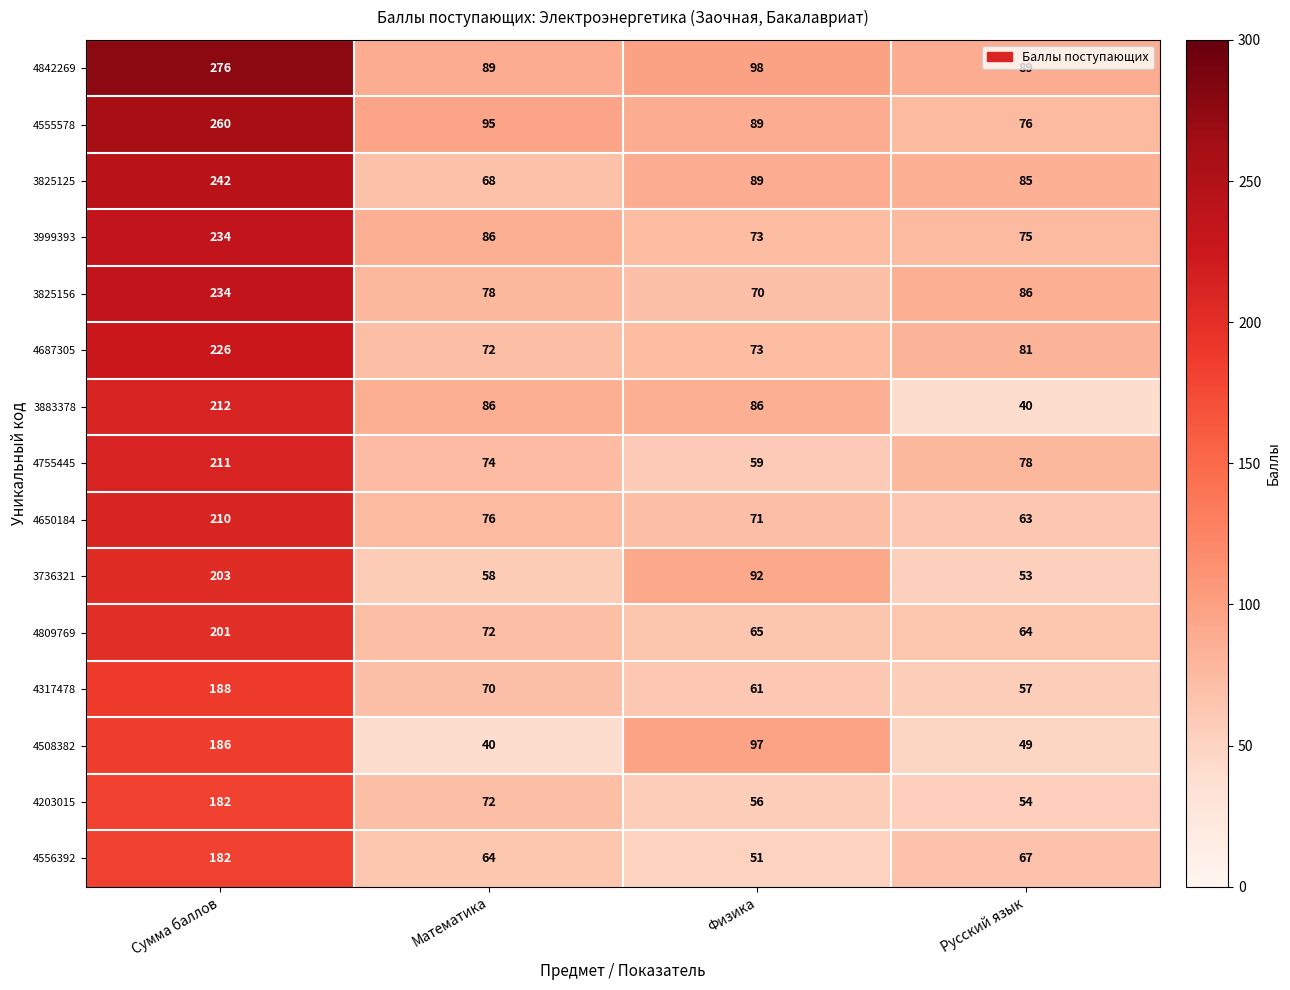

At which category does the chart reach its peak across all series?

Сумма баллов